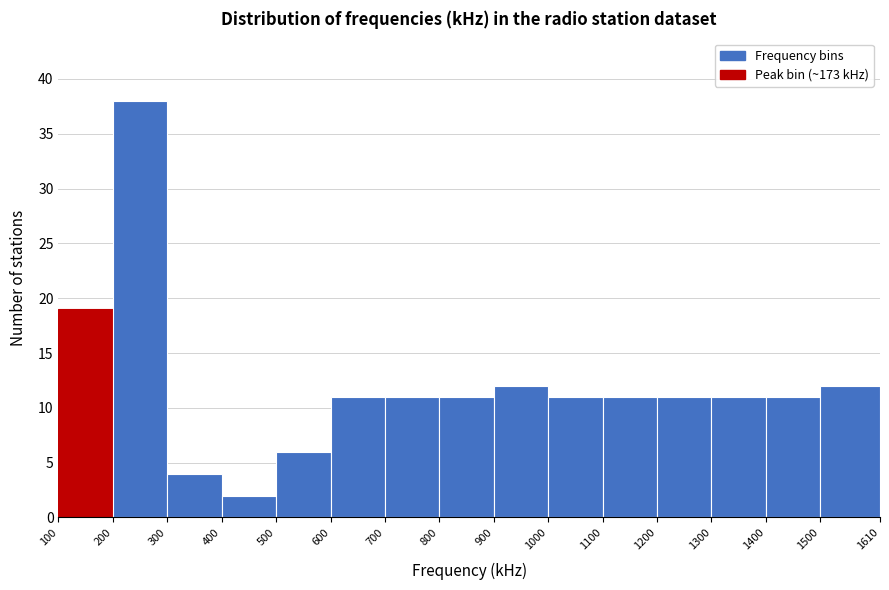

Reading left to right, transcribe this chart: for each bar, give the range it covers on the x-axis and its height. The values are not printed on the chart, so give them approximately, as read against the axis.

100 to 200: 19
200 to 300: 38
300 to 400: 4
400 to 500: 2
500 to 600: 6
600 to 700: 11
700 to 800: 11
800 to 900: 11
900 to 1000: 12
1000 to 1100: 11
1100 to 1200: 11
1200 to 1300: 11
1300 to 1400: 11
1400 to 1500: 11
1500 to 1610: 12